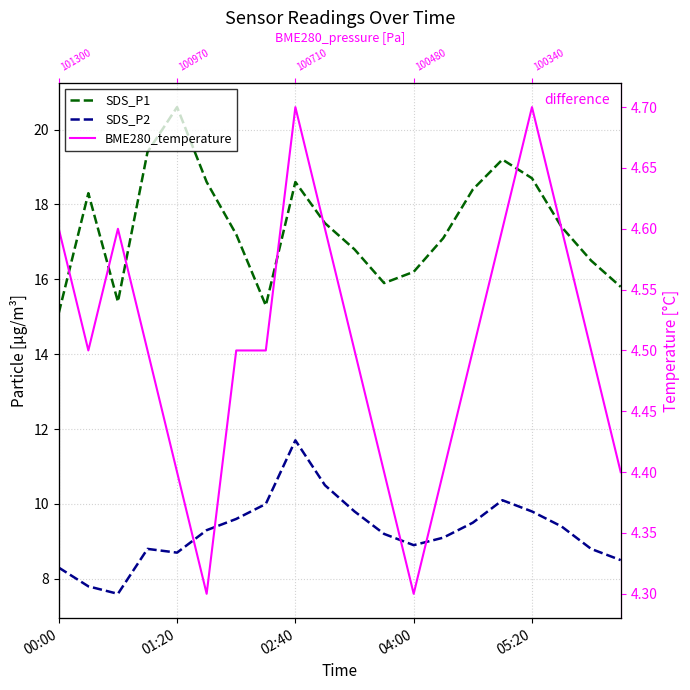

Rank the series by their maximum value, from lowest to highest.

BME280_temperature, SDS_P2, SDS_P1